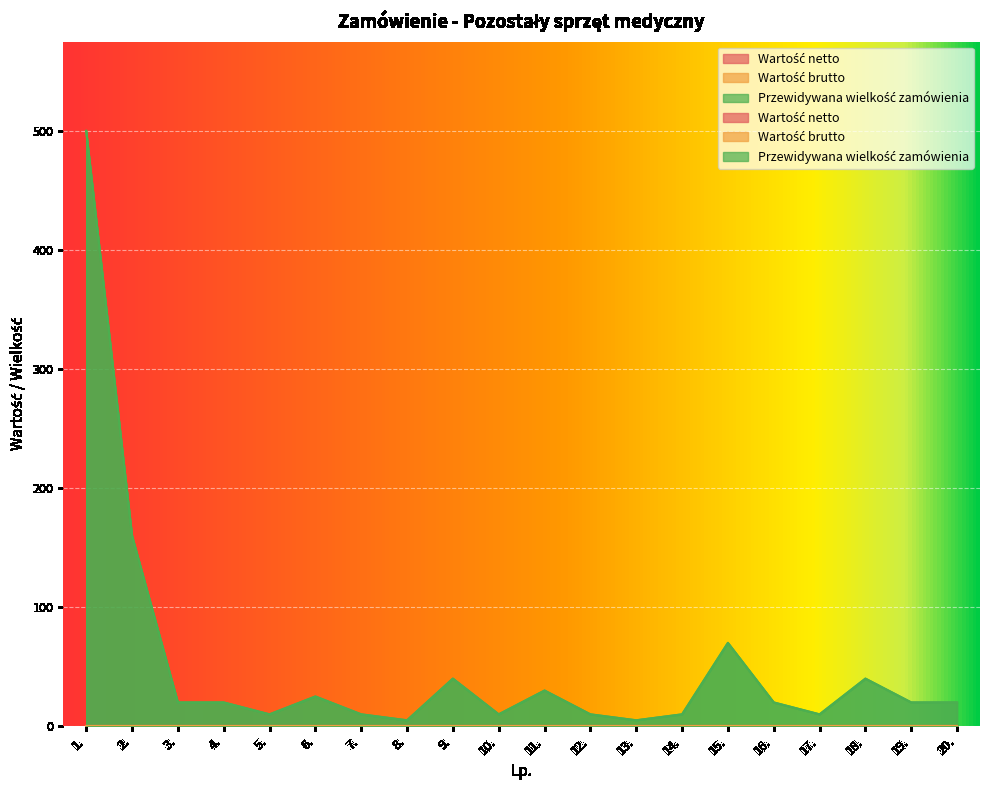

What is the total value across all series at 8.?

5